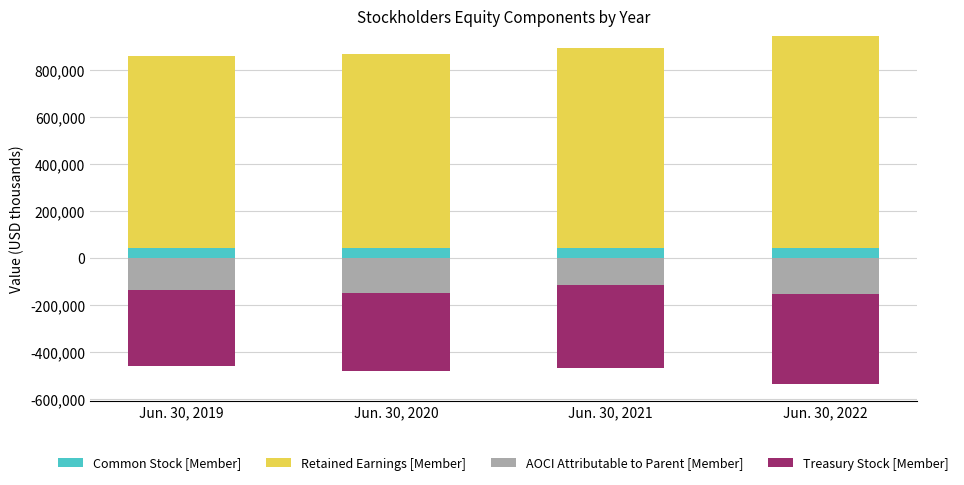

What is the sum of all Common Stock [Member] values?

167904